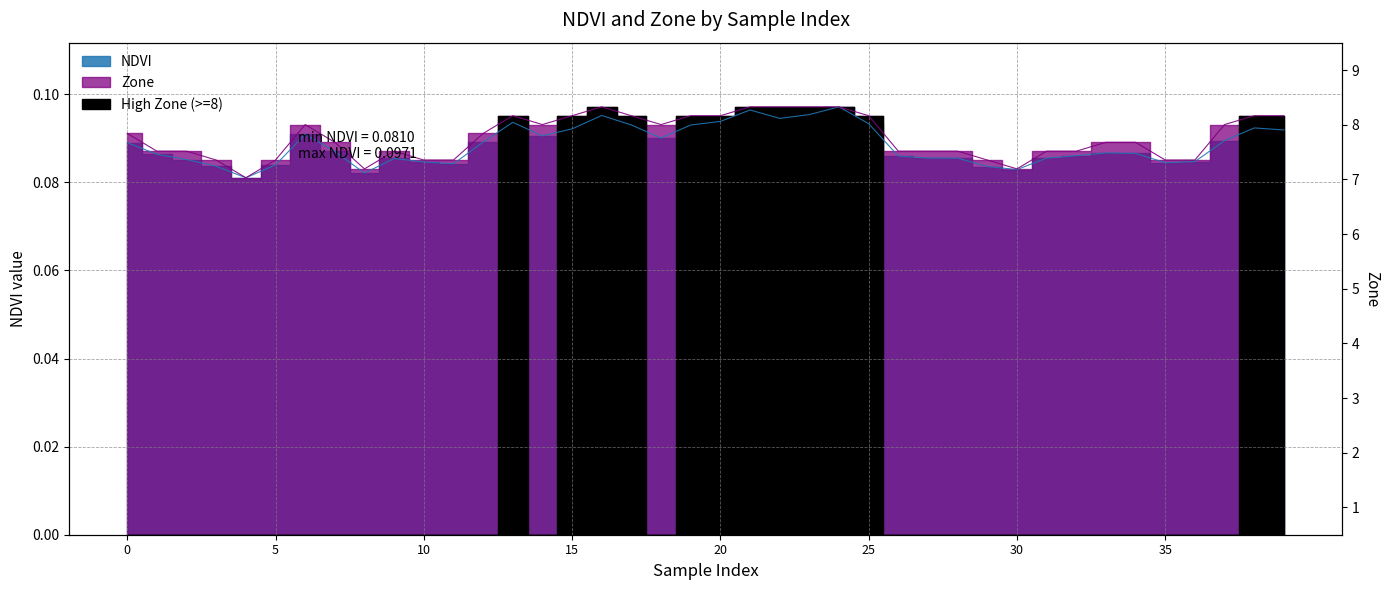

Reading right to left, what are all the values shown in this chart?

NDVI: 0.1	0.1	0.1	0.1	0.1	0.1	0.1	0.1	0.1	0.1	0.1	0.1	0.1	0.1	0.1	0.1	0.1	0.1	0.1	0.1	0.1	0.1	0.1	0.1	0.1	0.1	0.1	0.1	0.1	0.1	0.1	0.1	0.1	0.1	0.1	0.1	0.1	0.1	0.1	0.1
Zone: 0.1	0.1	0.1	0.1	0.1	0.1	0.1	0.1	0.1	0.1	0.1	0.1	0.1	0.1	0.1	0.1	0.1	0.1	0.1	0.1	0.1	0.1	0.1	0.1	0.1	0.1	0.1	0.1	0.1	0.1	0.1	0.1	0.1	0.1	0.1	0.1	0.1	0.1	0.1	0.1